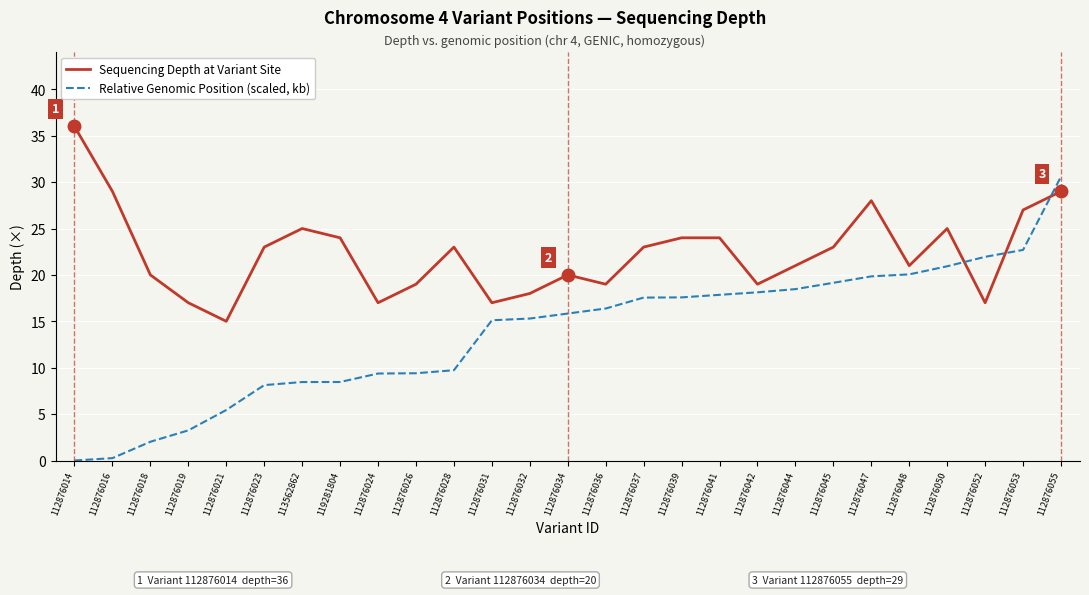

What is the minimum value for Sequencing Depth at Variant Site?

15.0